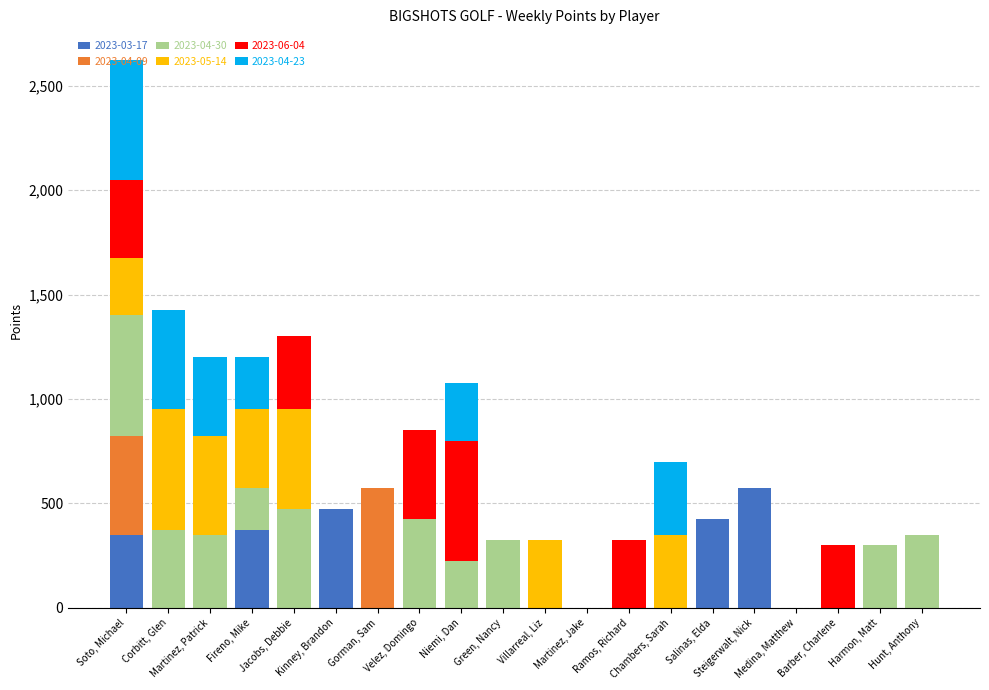

How many data points in 2023-03-17 are above 0?

5